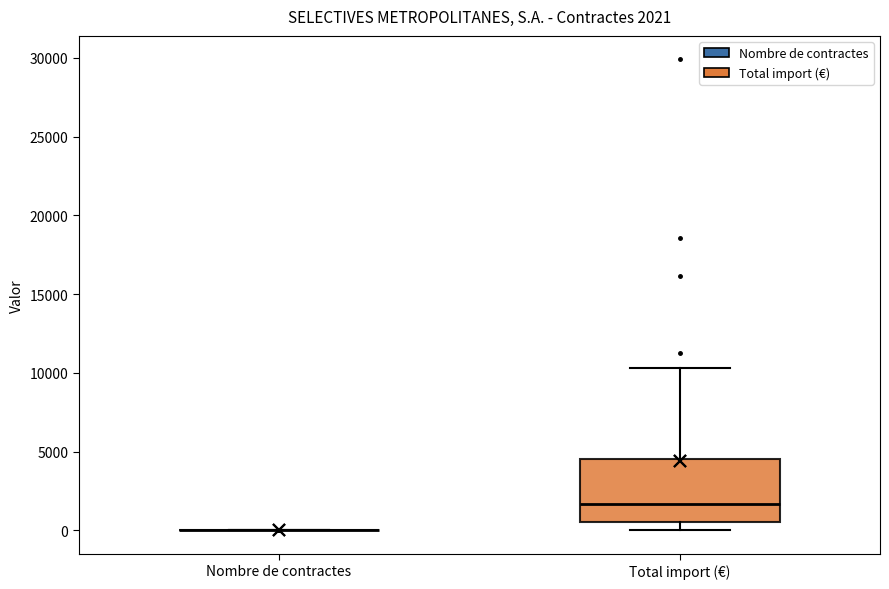

Which box is the tallest, from its lower edge to its upper edge?

Total import (€)